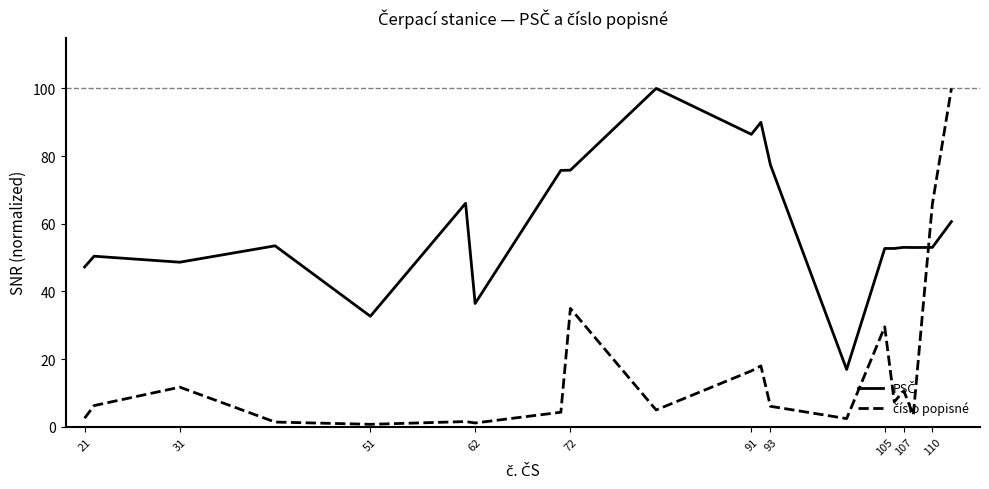

What is the minimum value shown in the chart?

0.7